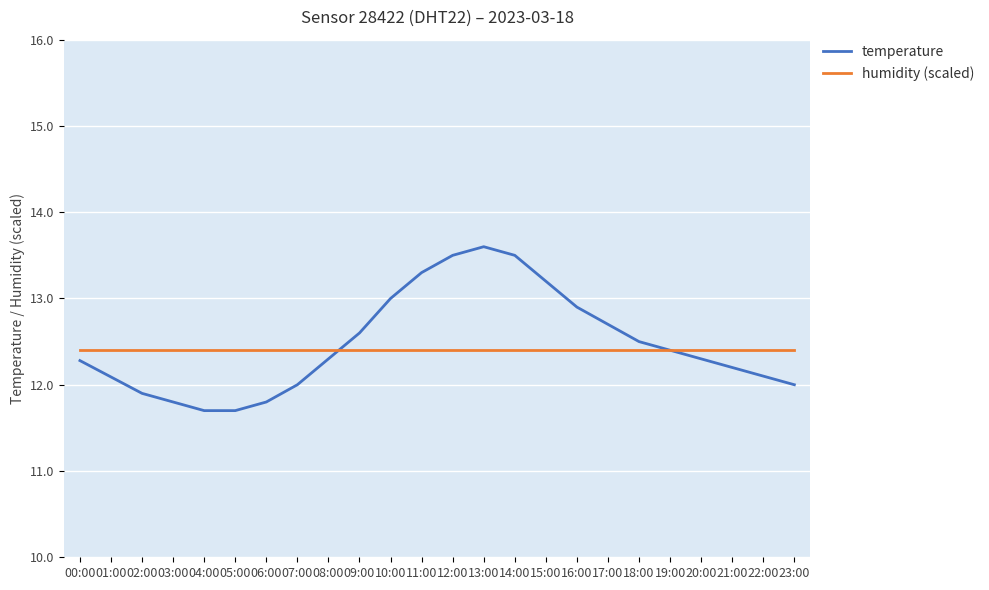

How many lines are shown in the chart?

2